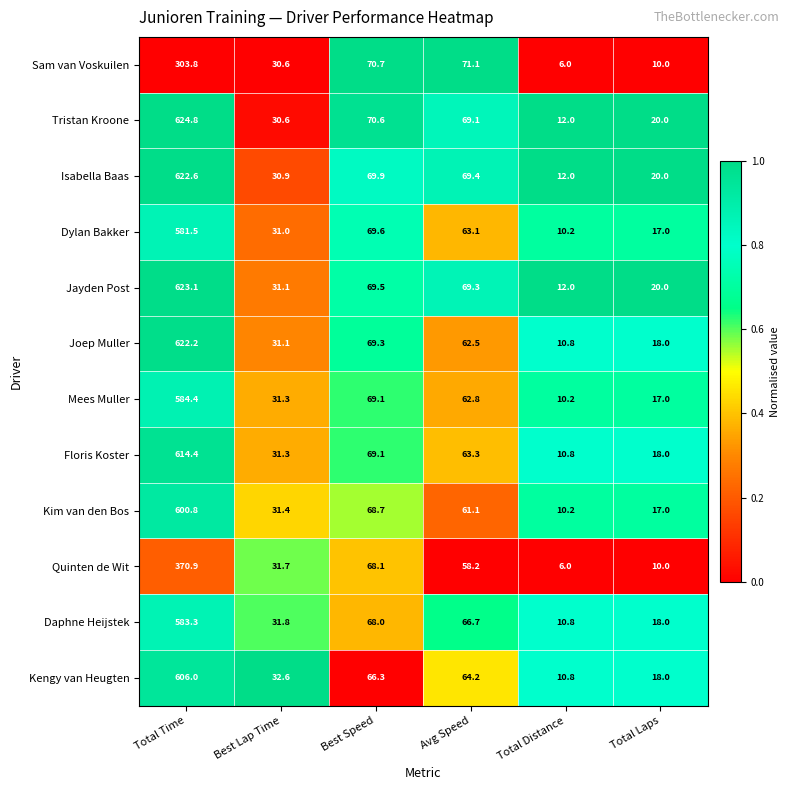

At Total Time, list the series in order from smallest to largest.

Sam van Voskuilen, Quinten de Wit, Dylan Bakker, Daphne Heijstek, Mees Muller, Kim van den Bos, Kengy van Heugten, Floris Koster, Joep Muller, Isabella Baas, Jayden Post, Tristan Kroone